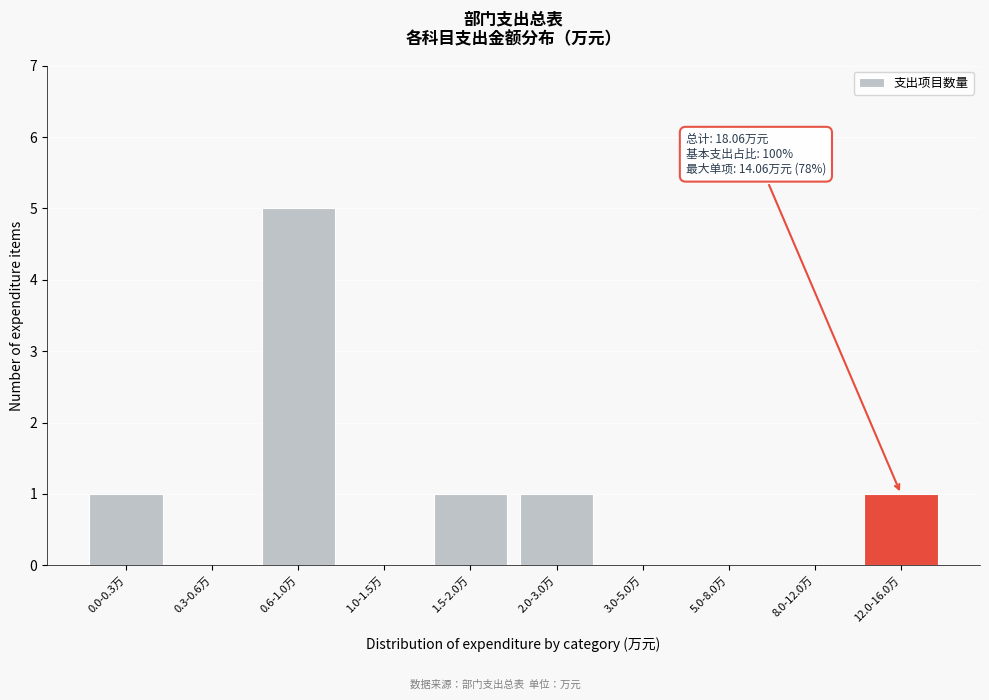

Reading right to left, list all the values displayed in this chart.

12.0-16.0万=1	8.0-12.0万=0	5.0-8.0万=0	3.0-5.0万=0	2.0-3.0万=1	1.5-2.0万=1	1.0-1.5万=0	0.6-1.0万=5	0.3-0.6万=0	0.0-0.3万=1